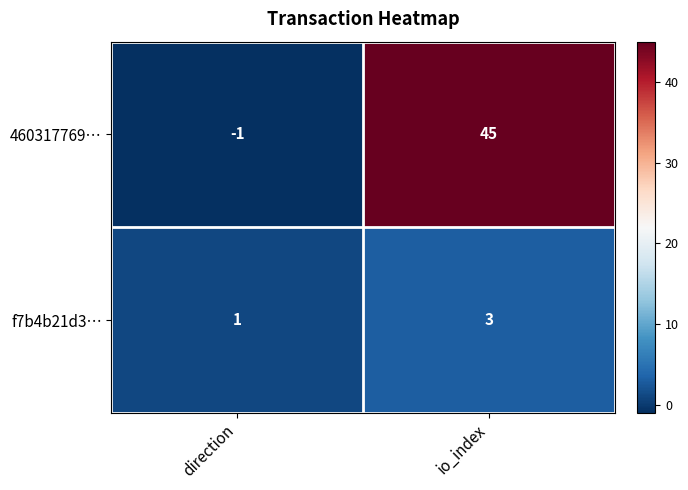

Between direction and io_index, which series saw the biggest shift?

460317769…